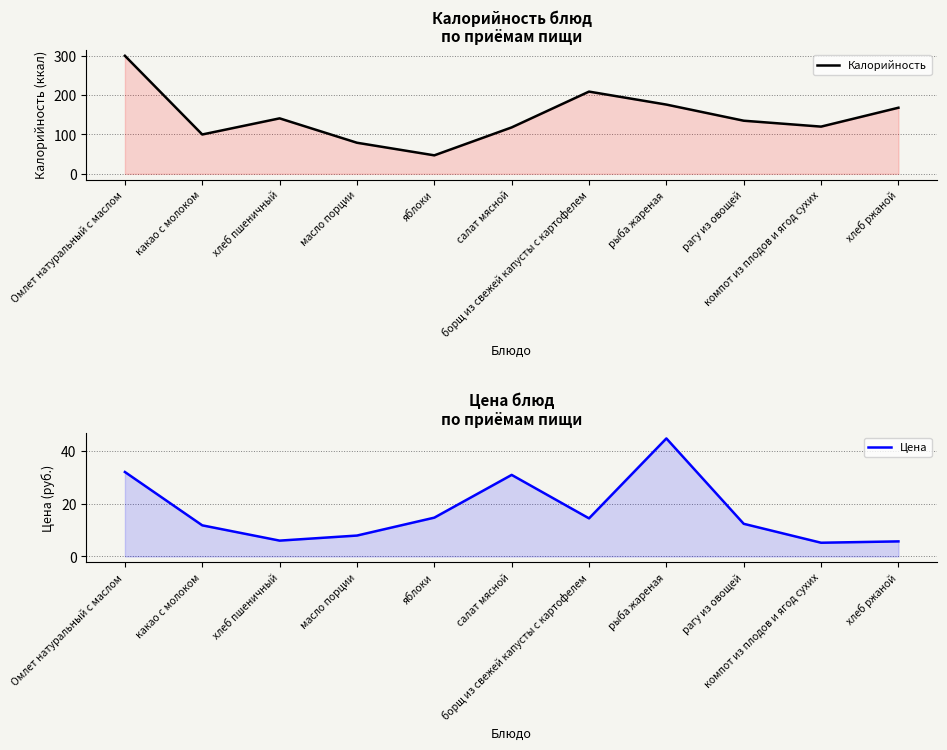

The Калорийность series shows 135.0 at рагу из овощей. True or false?

True